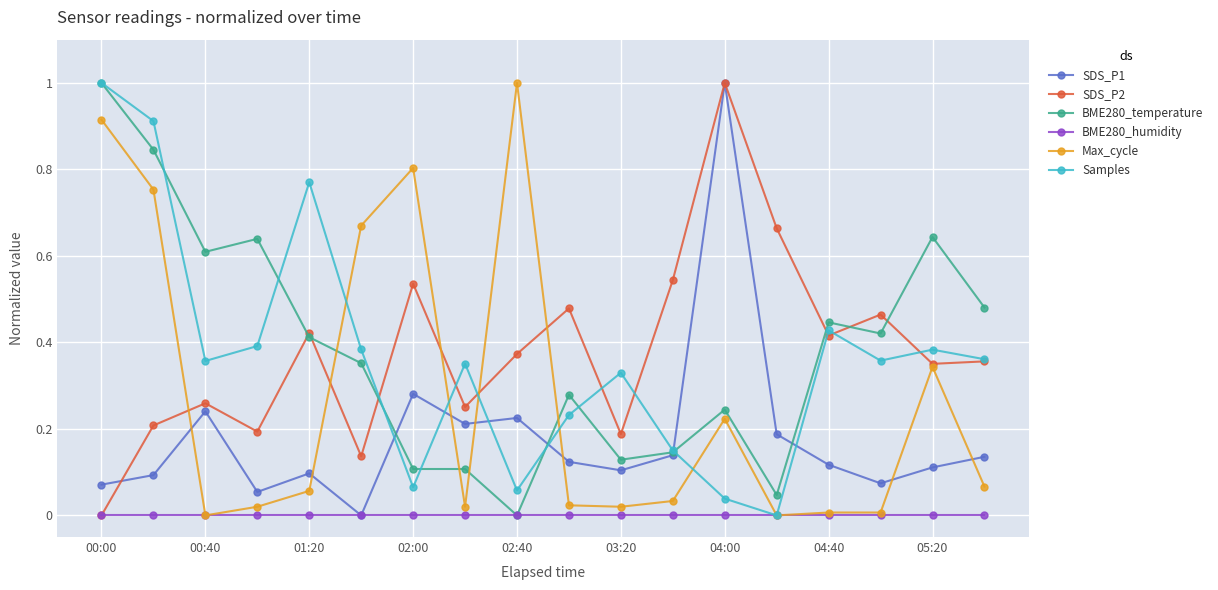

What is the greatest value displayed?

1.0